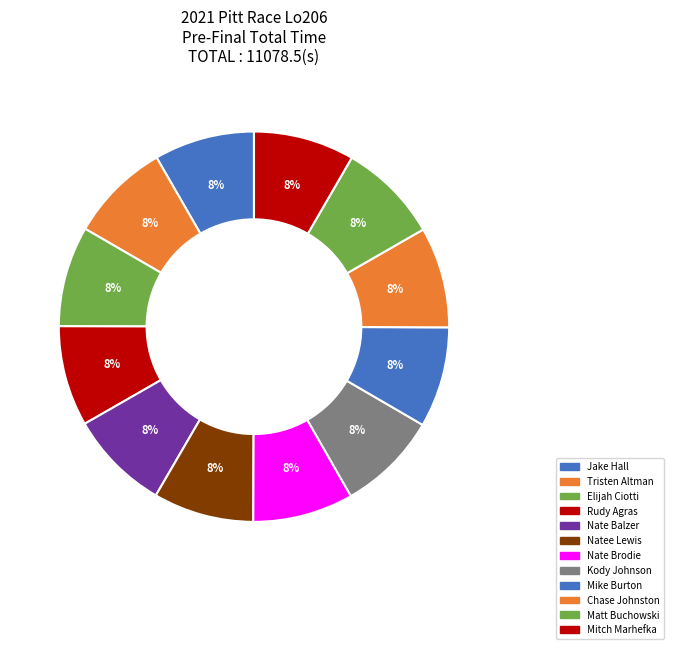

Rank the categories by value from highest to lowest.

Mitch Marhefka, Matt Buchowski, Chase Johnston, Mike Burton, Kody Johnson, Nate Brodie, Natee Lewis, Nate Balzer, Rudy Agras, Elijah Ciotti, Tristen Altman, Jake Hall